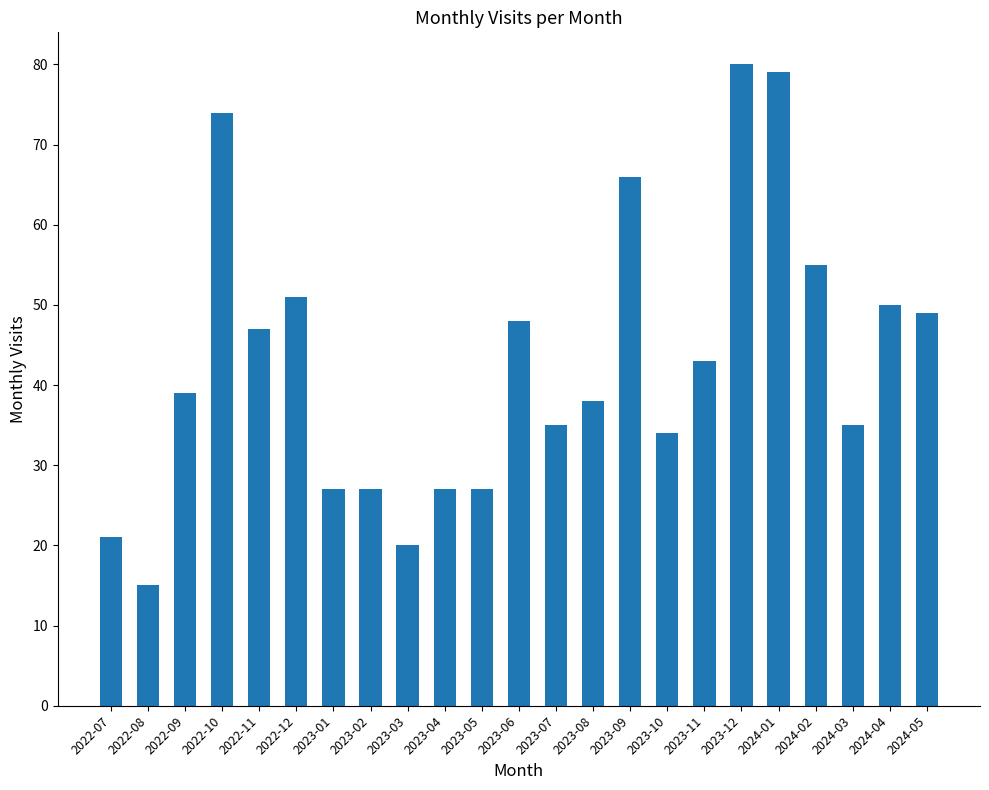

How many bars are there in total?

23